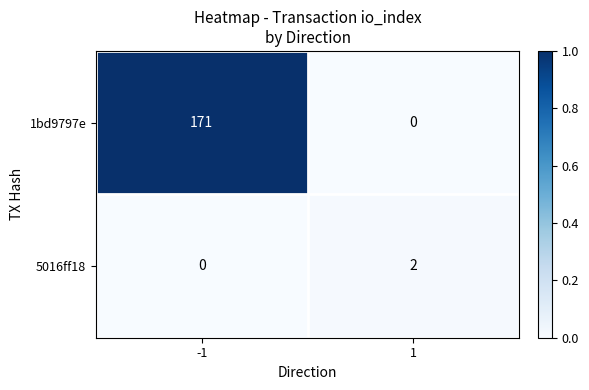

How many data points does each series have?

2